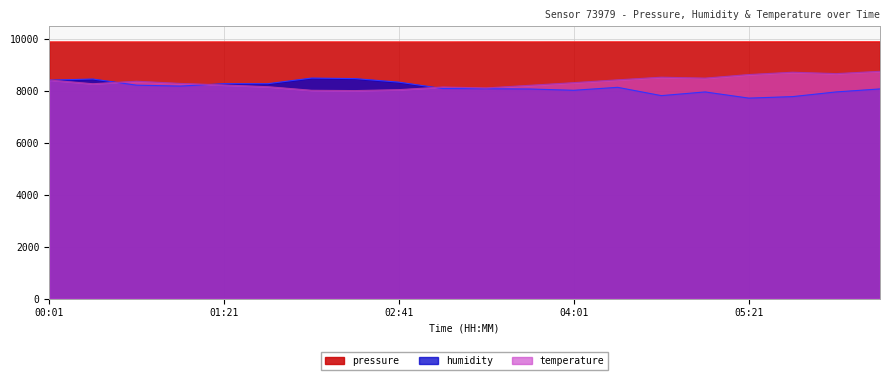

How many distinct data groups are displayed?

3